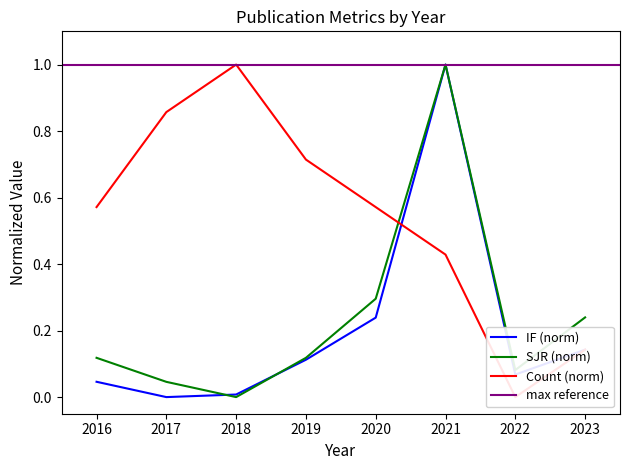

What is the total value across all series at 2019?

0.9